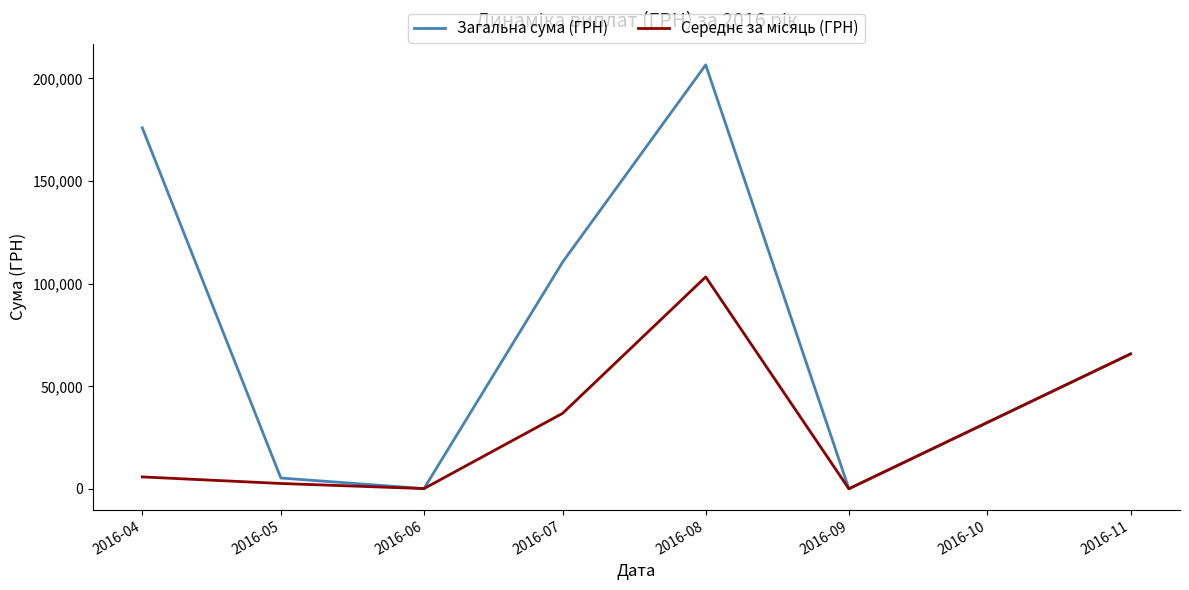

What is the lowest value of the Загальна сума (ГРН) series?

84.5